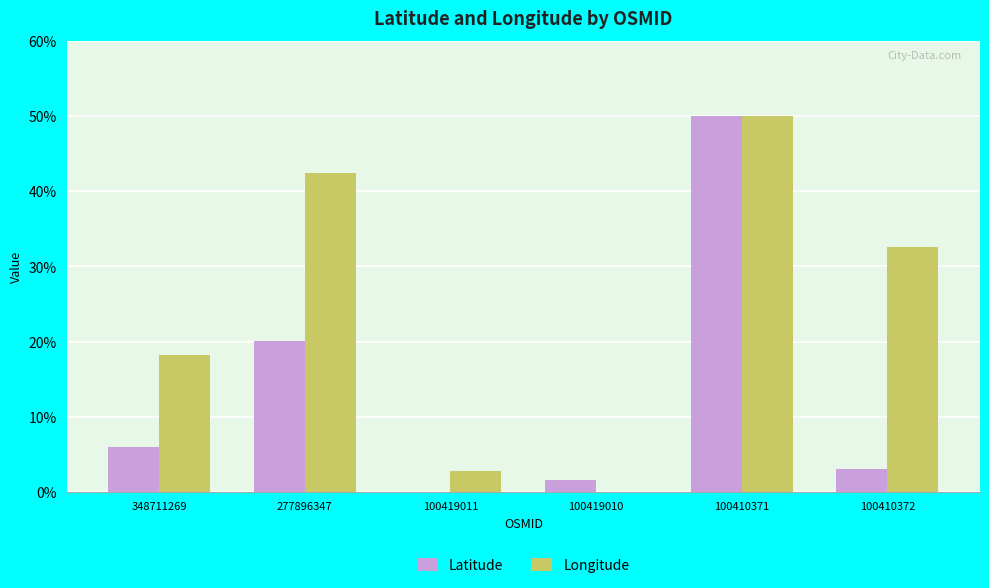

Is the value of Latitude at 348711269 greater than the value of Longitude at 348711269?

No